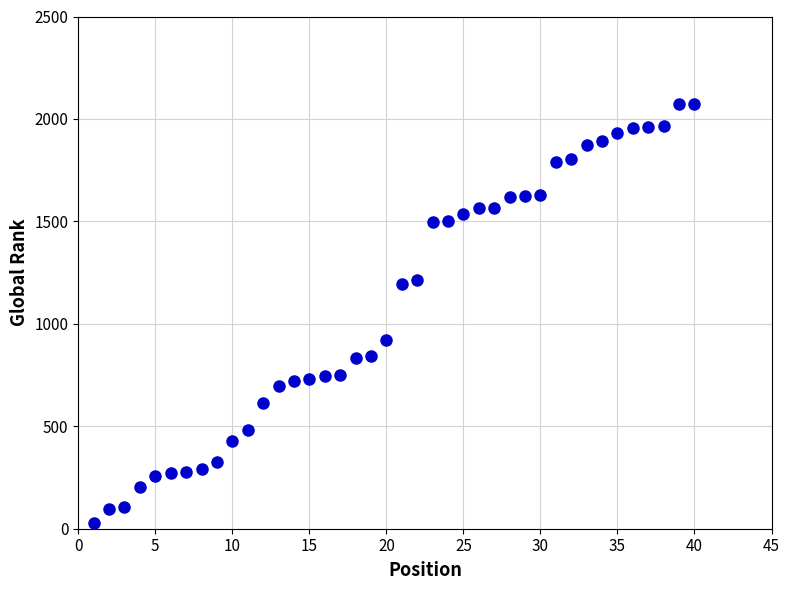

What is the range of Y values (max minus min)?

2048